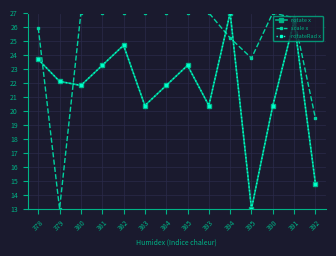

What is the difference between the second highest and minimum values in the rotate x series?

13.4